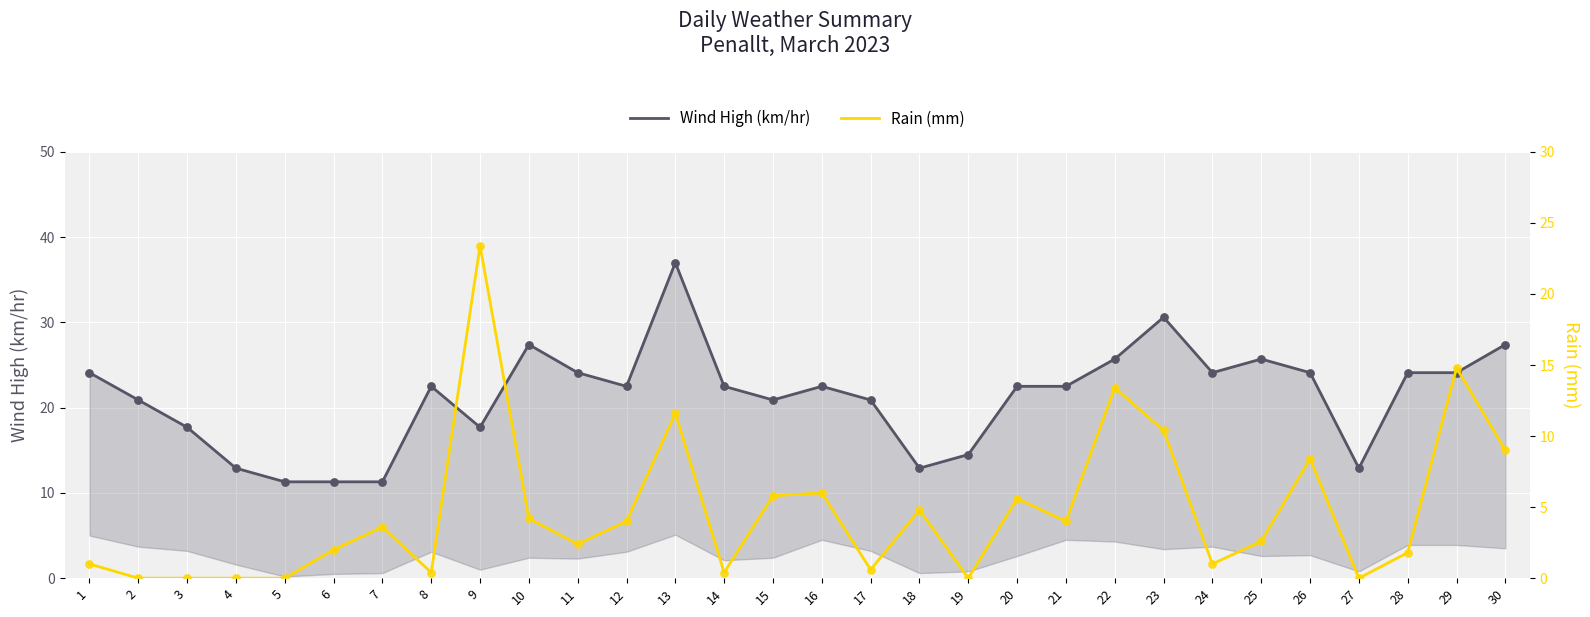

Which series has the largest total across all categories?

Wind High (km/hr)